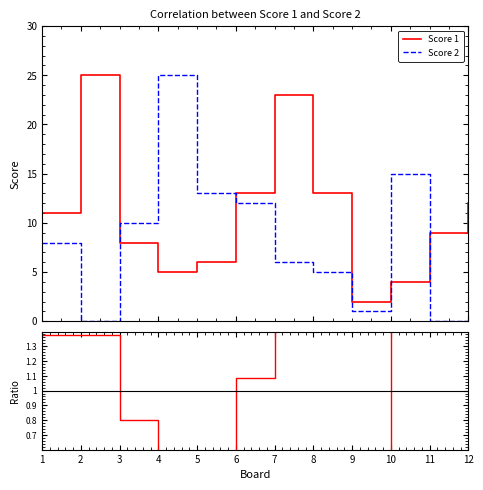

Is it true that Score 2 equals 13 at 5?

True